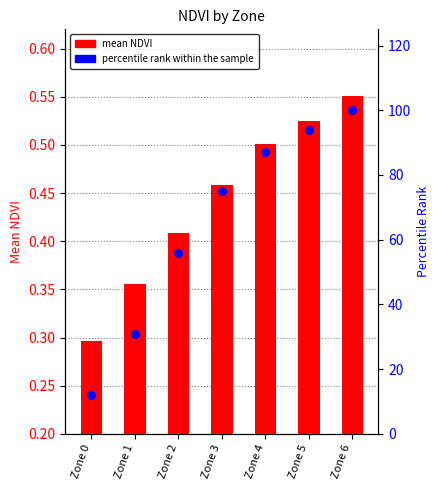

What are all the series names shown in the legend?

mean NDVI, percentile rank within the sample